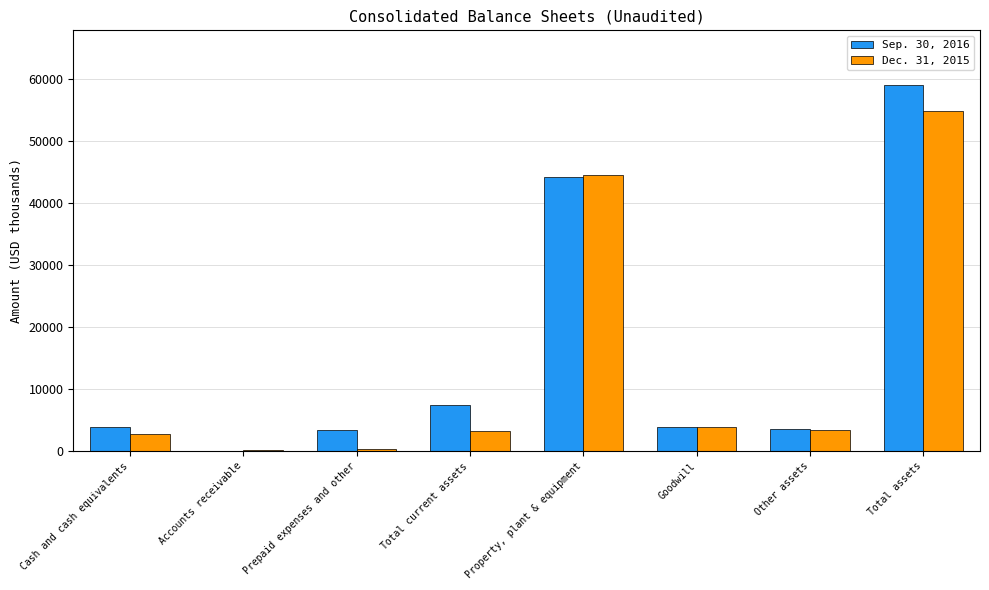

Are the bars horizontal?

No